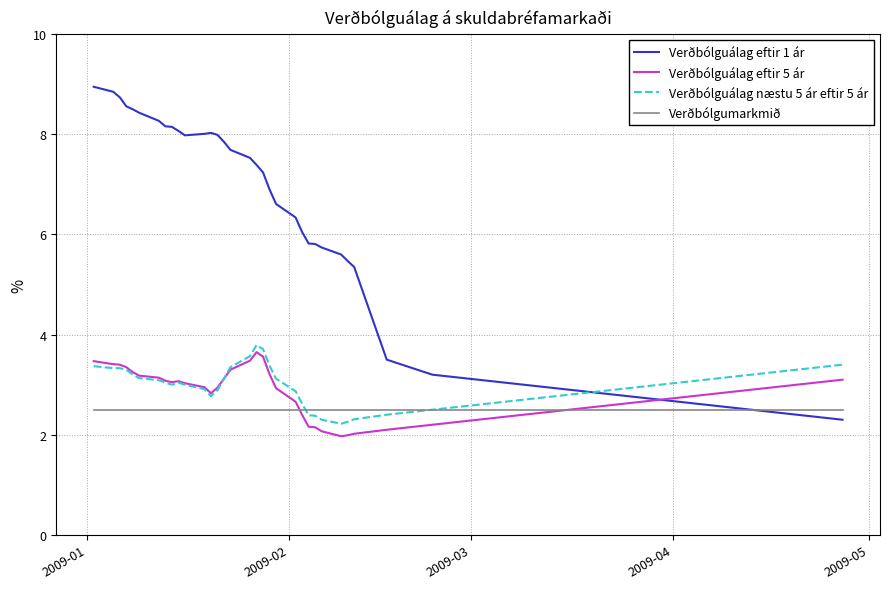

What is the smallest value displayed?

2.0